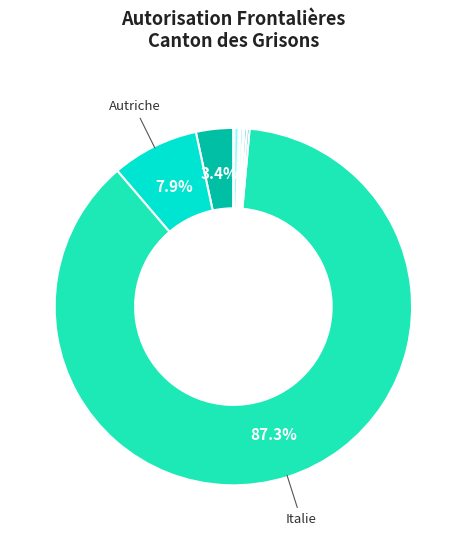

Which slice is the smallest?

Belgique